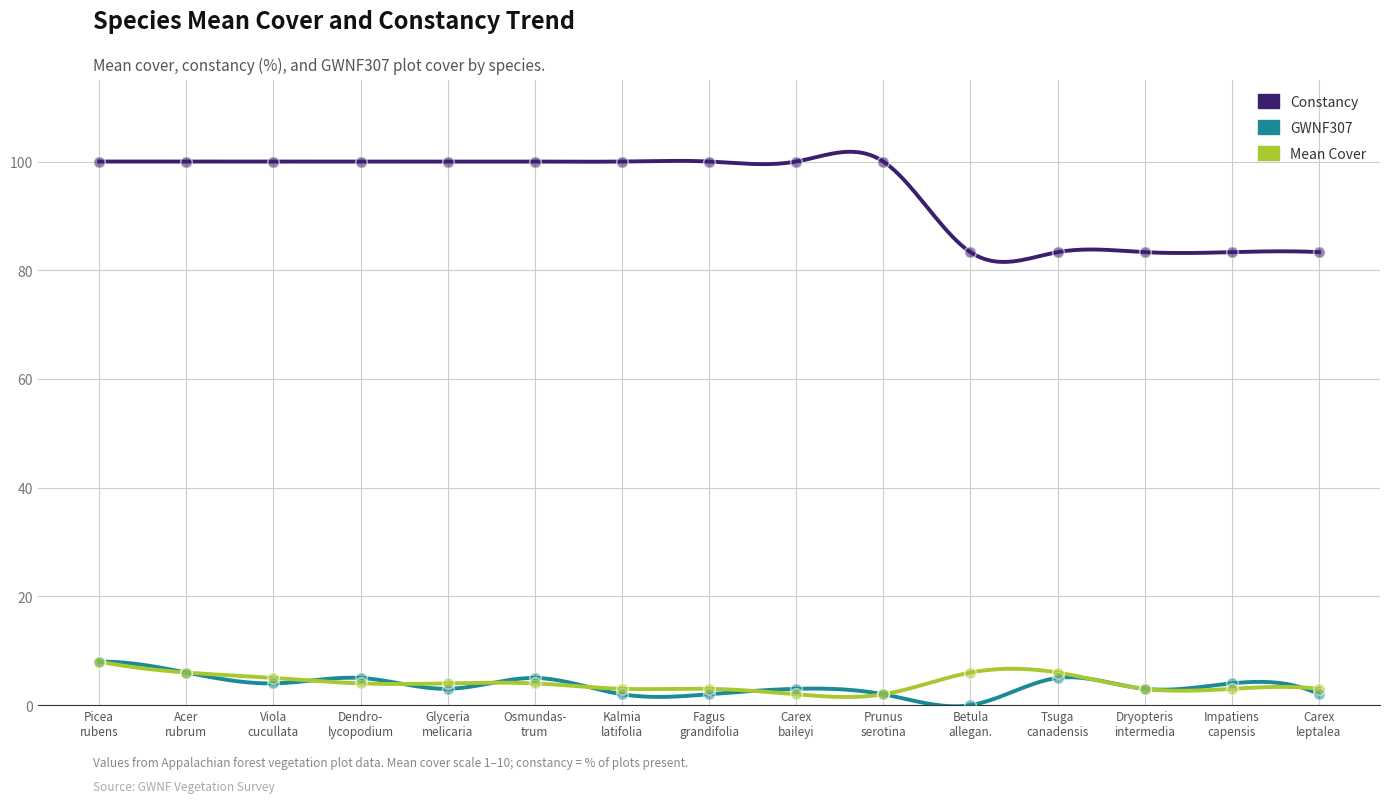

What are all the series names shown in the legend?

Constancy, GWNF307, Mean Cover